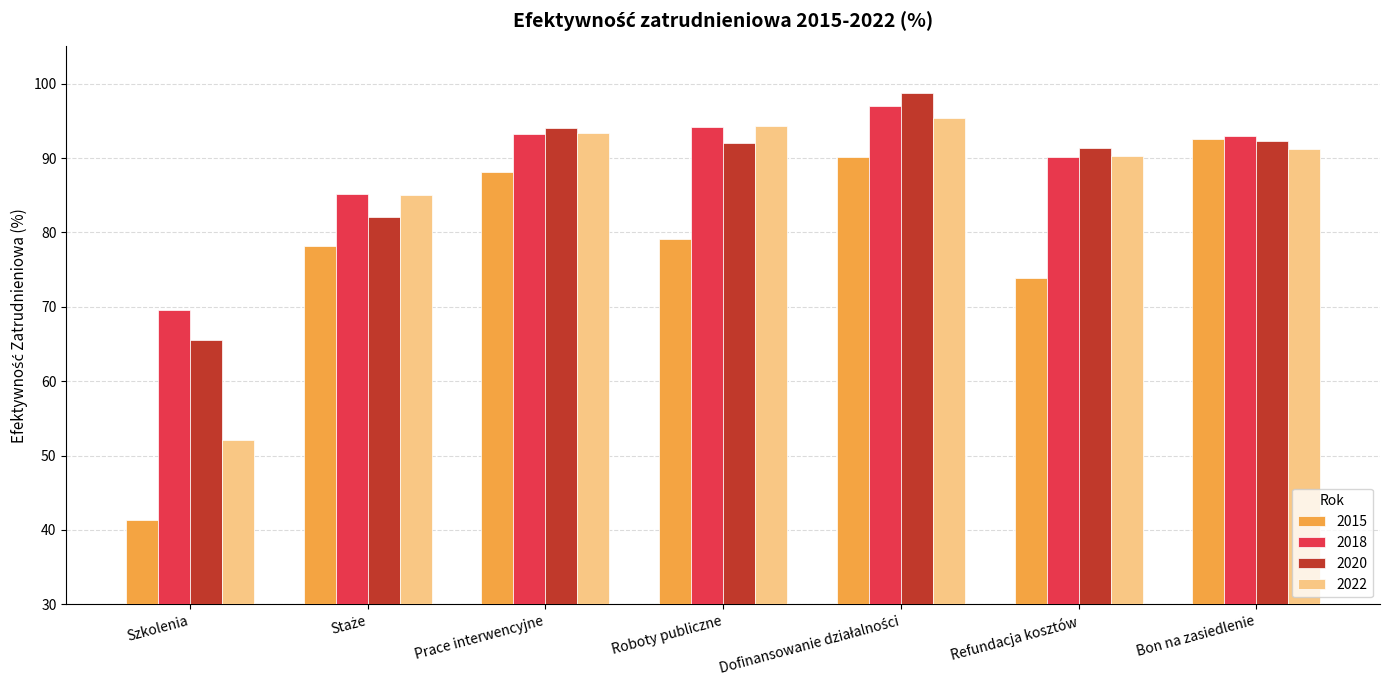

What is the lowest value of the 2018 series?

69.6